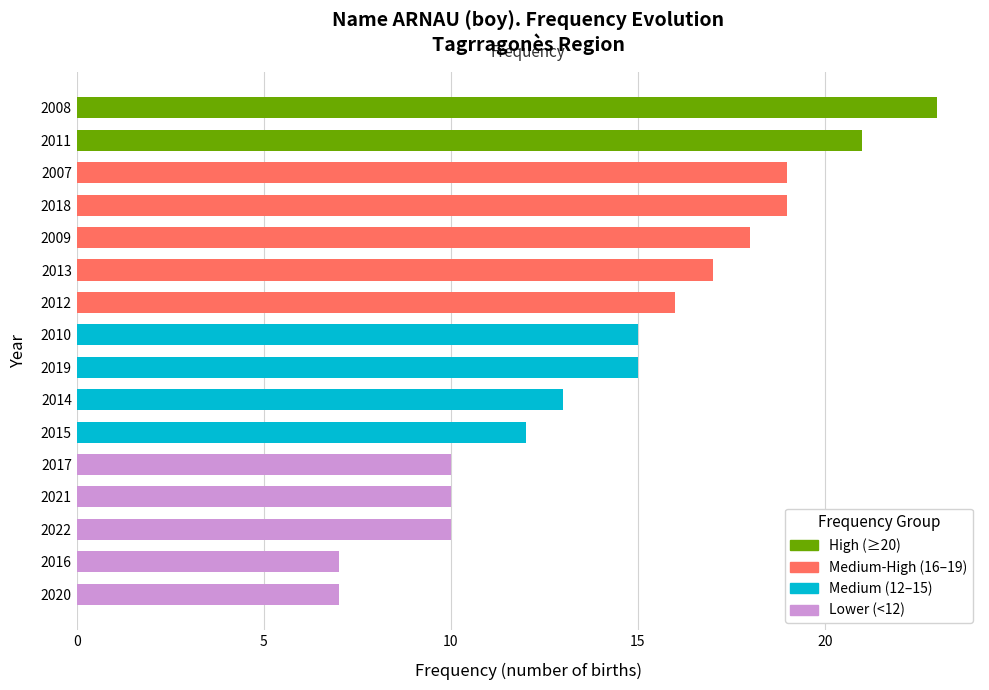

What is the sum of all values?

232